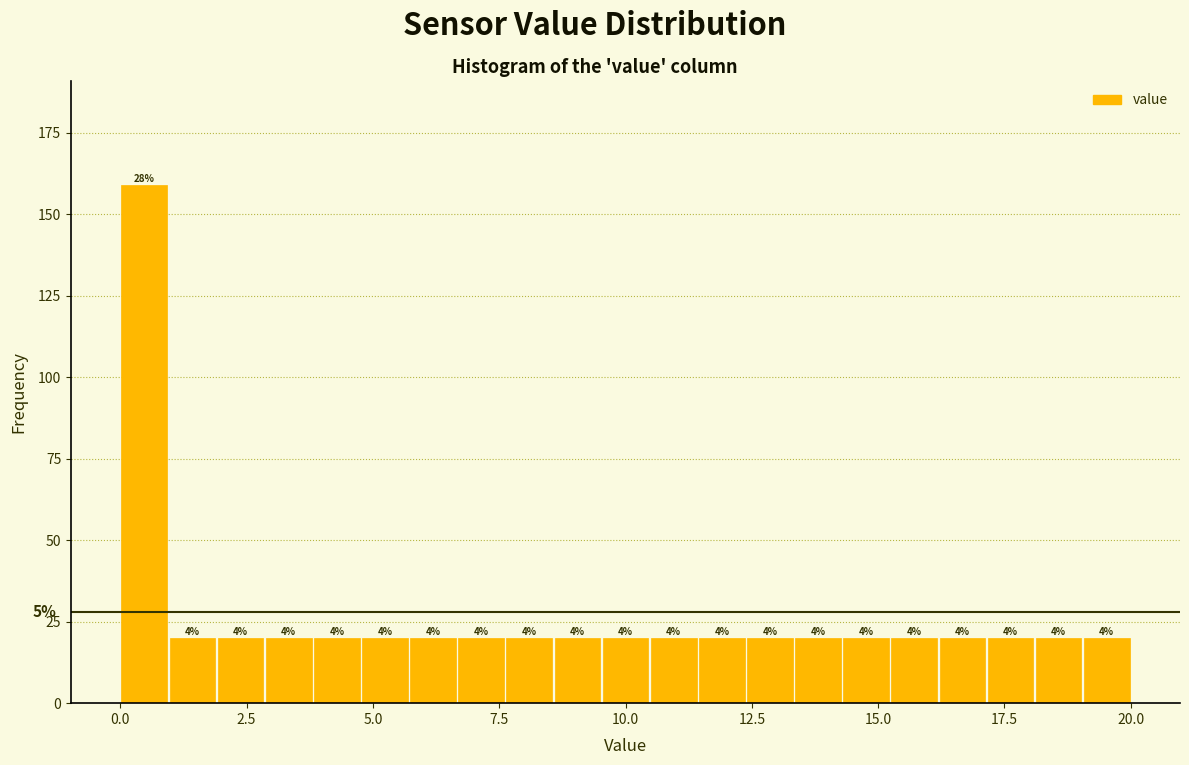

Read against the x-axis, roughly where is the centre of the tallest bar?

0.5